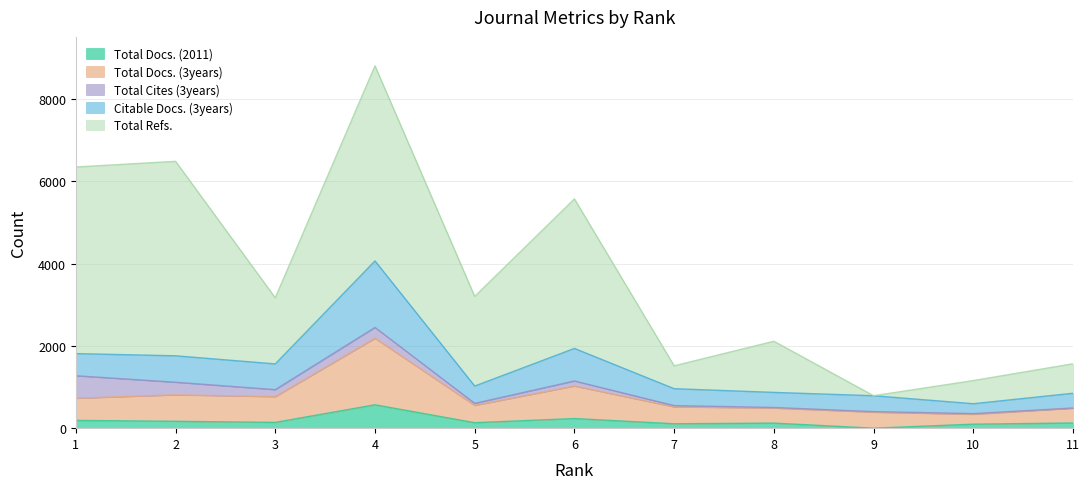

At which label does Citable Docs. (3years) reach its minimum?

10